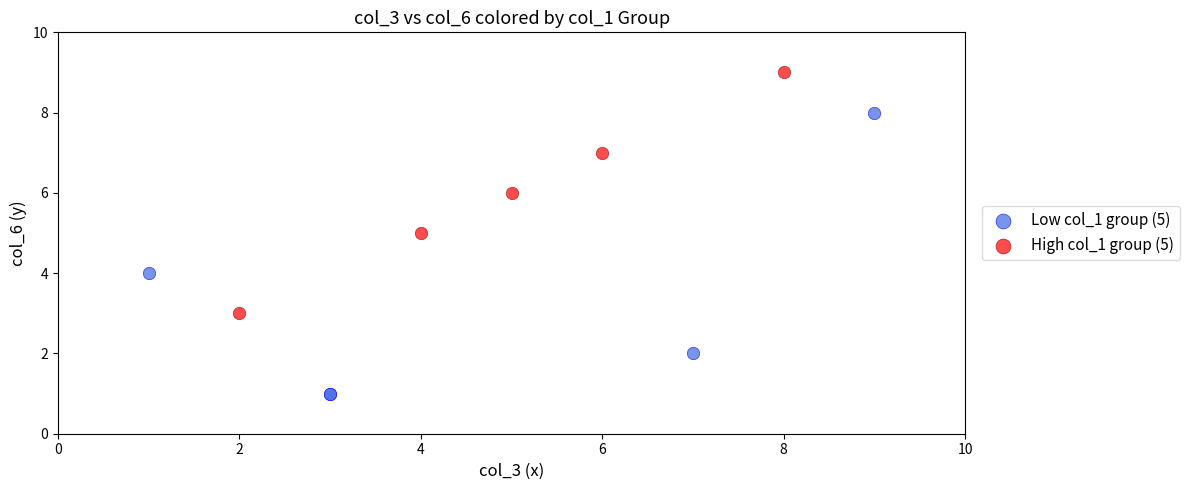

Which series contains the lowest Y value?

Low col_1 group (5)